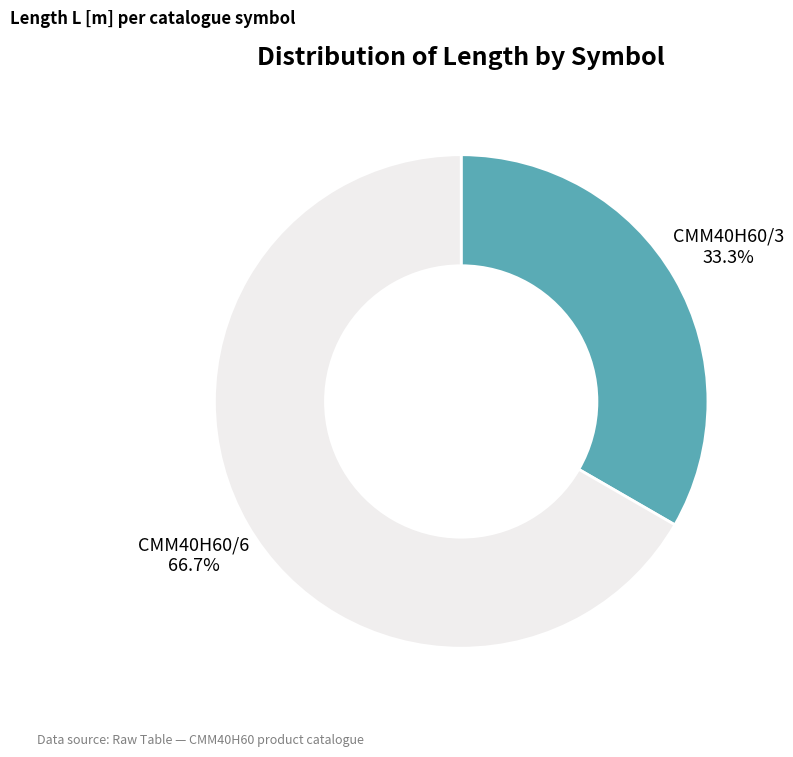

To the nearest percent, what is the difference between the largest and smallest slice percentages?

33%